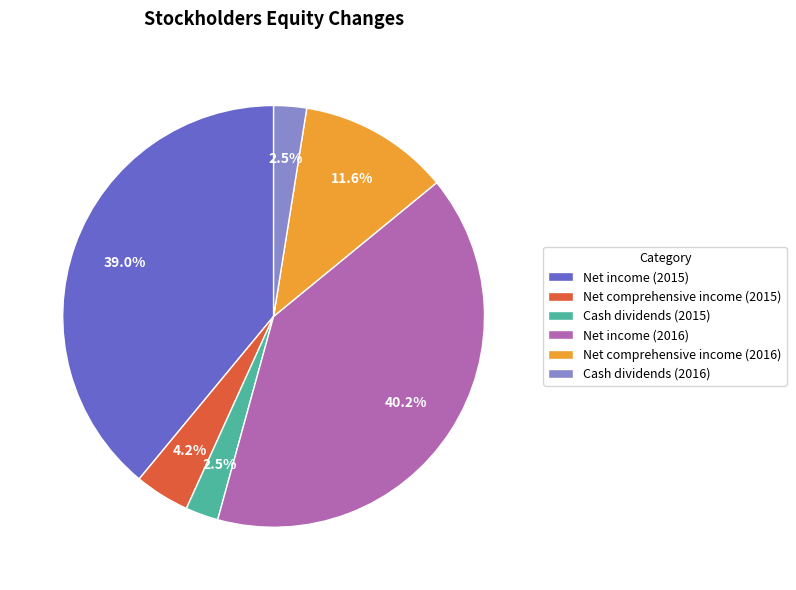

Which slice is the largest?

Net income (2016)